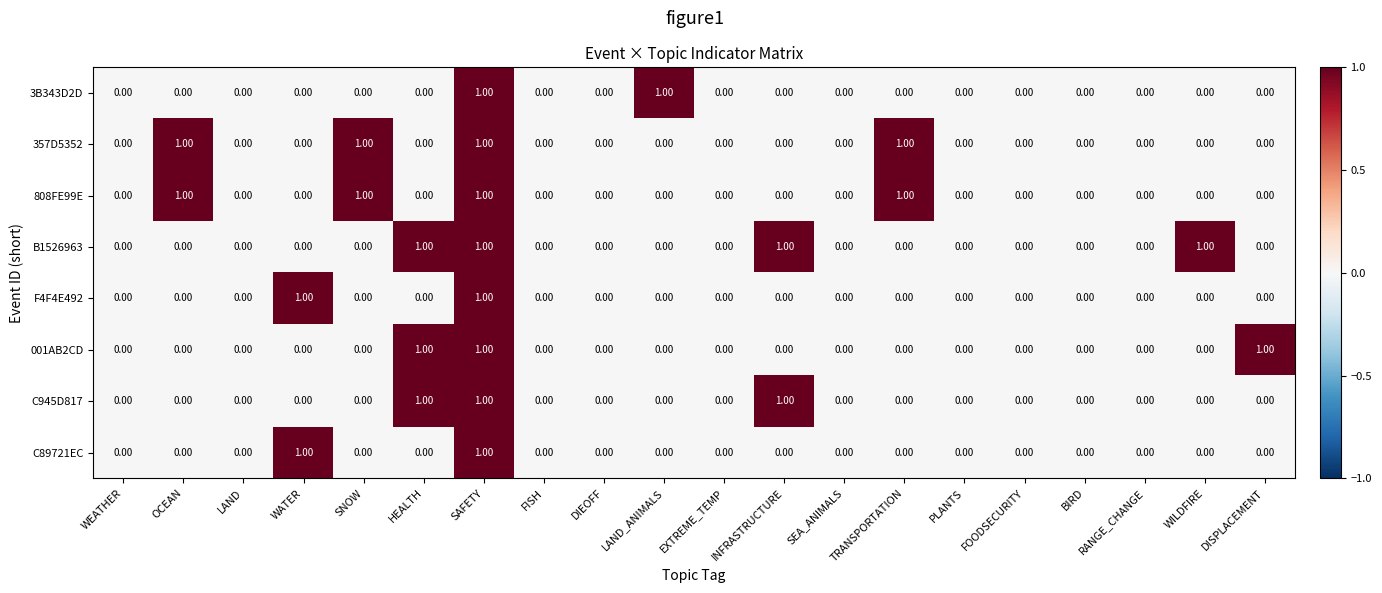

Between RANGE_CHANGE and WILDFIRE, which series saw the biggest shift?

B1526963